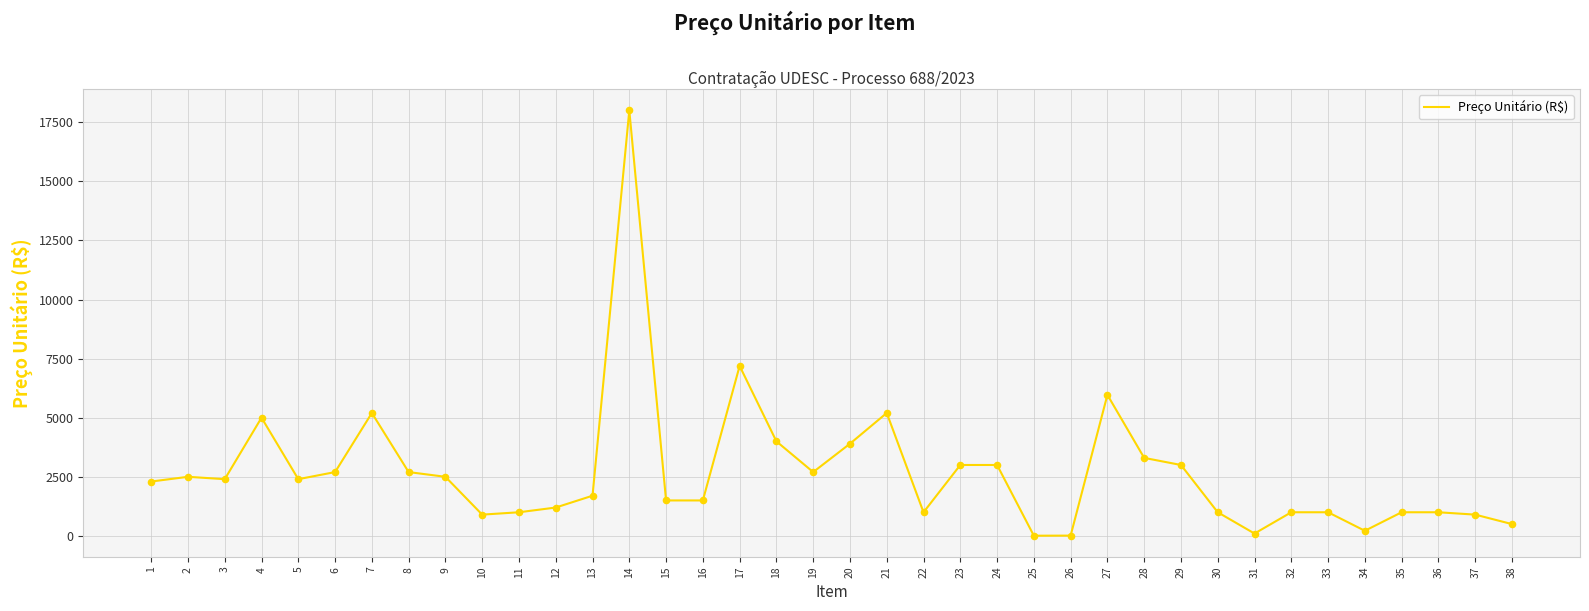

What is the change in value from 1 to 29?

+700.0